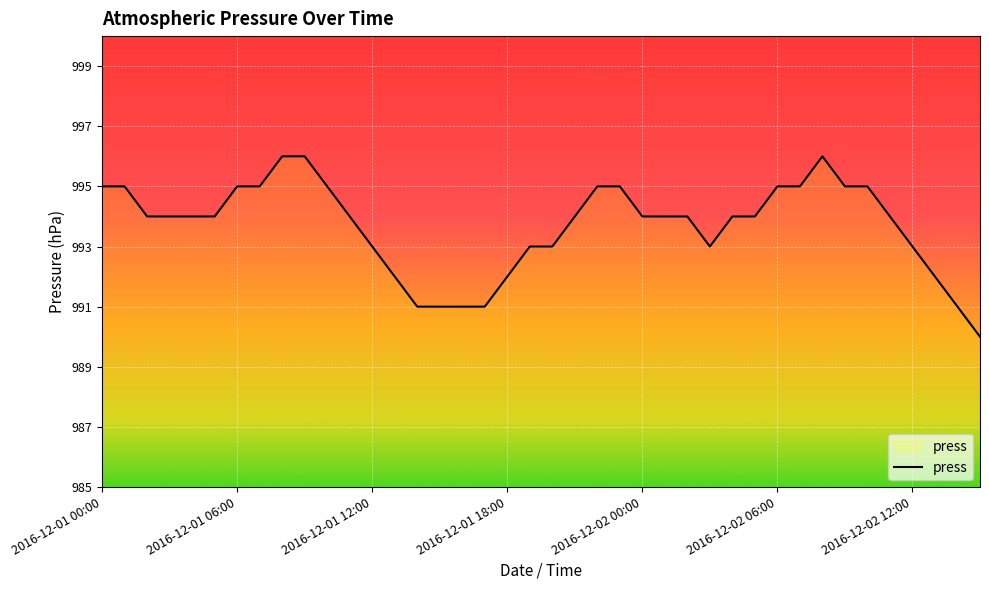

What is the smallest value displayed?

990